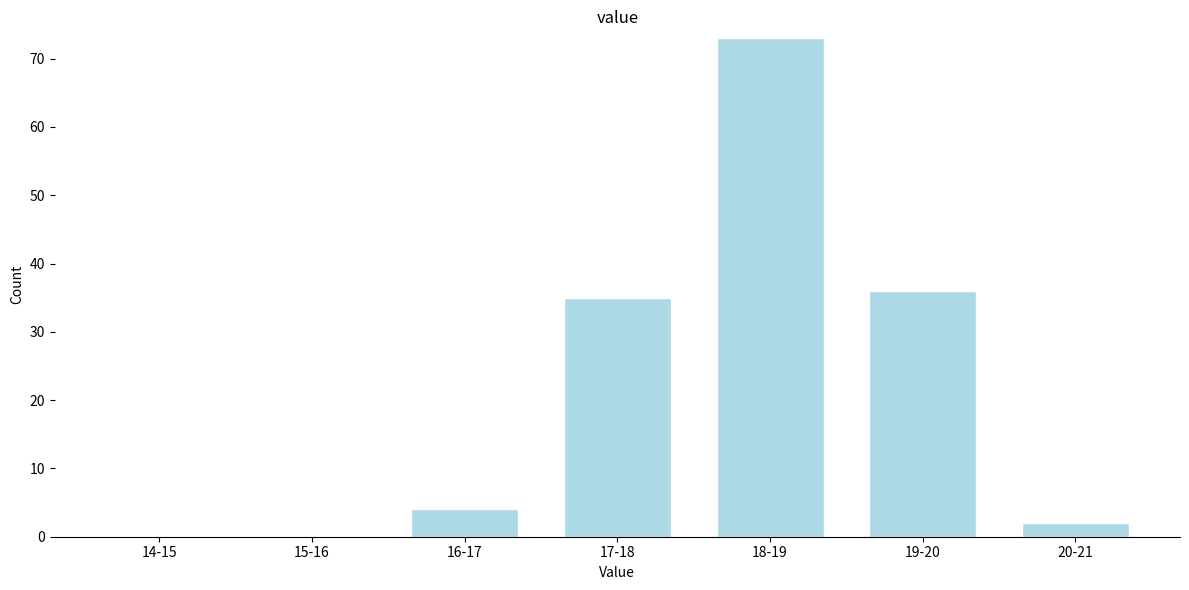

Reading right to left, list all the values displayed in this chart.

20-21=2	19-20=36	18-19=73	17-18=35	16-17=4	15-16=0	14-15=0